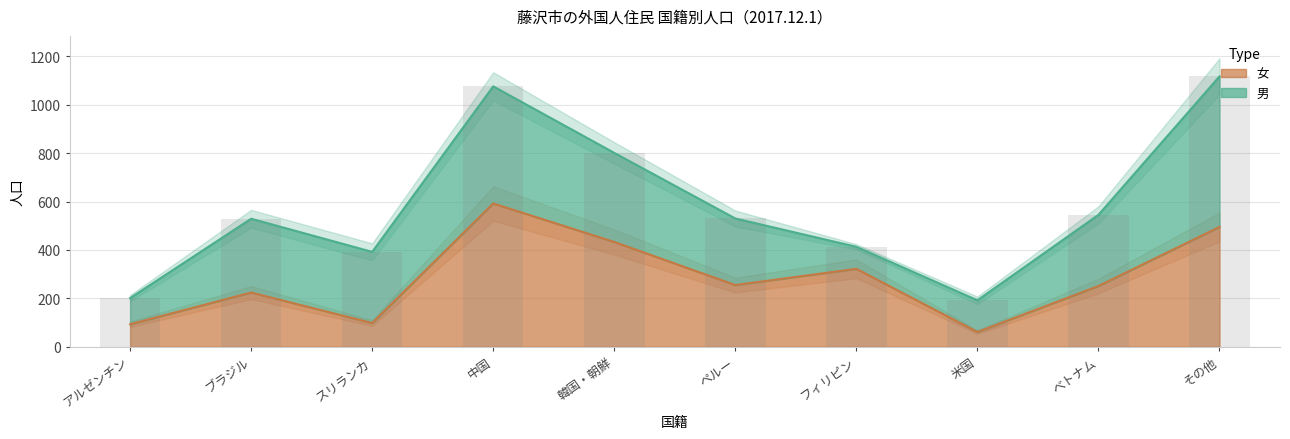

What is the difference between the values at フィリピン and アルゼンチン?

229